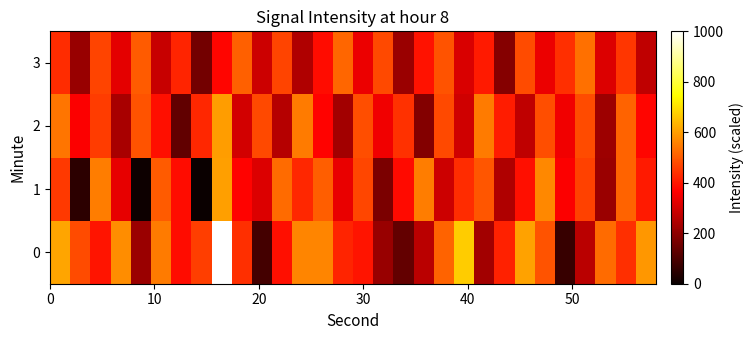

How many categories are shown in the chart?

30